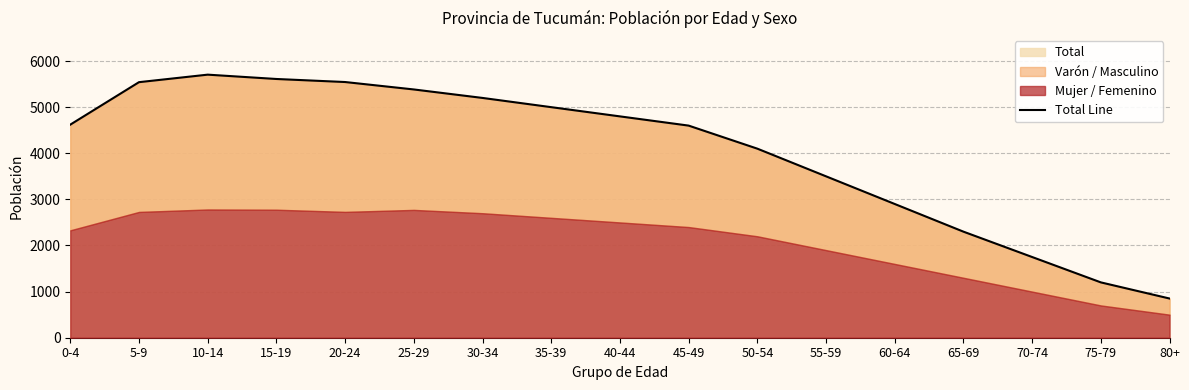

Is it true that the value at 65-69 is 3946?

False